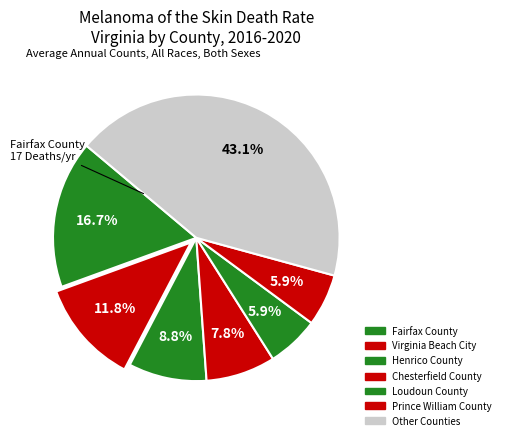

How many segments does this pie chart have?

7